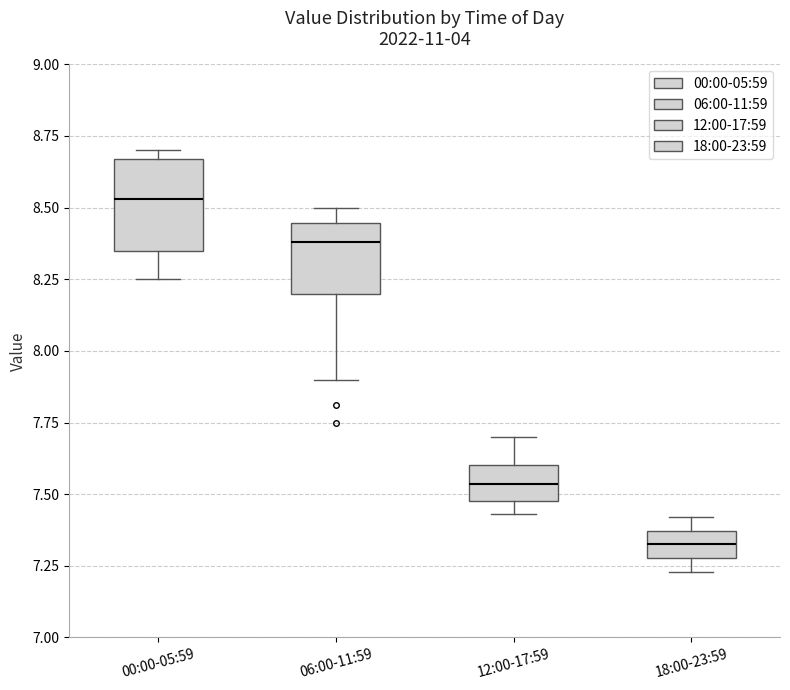

Where is the lower edge of the box for 18:00-23:59 on the y-axis? The values are not printed on the chart, so give them approximately, as read against the axis.

7.30